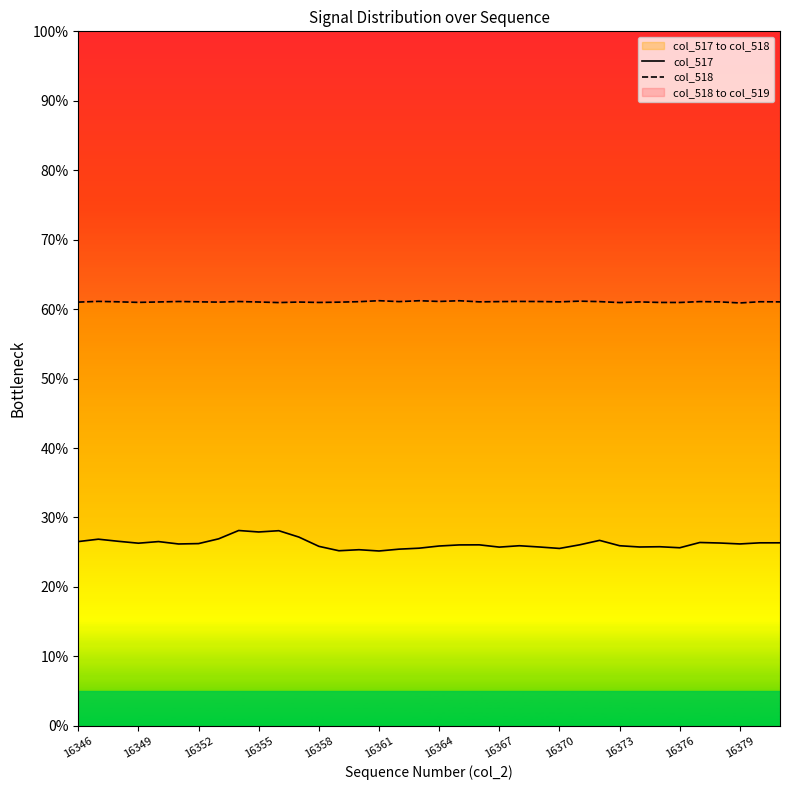

What is the sum of all col_517 values?

9.4